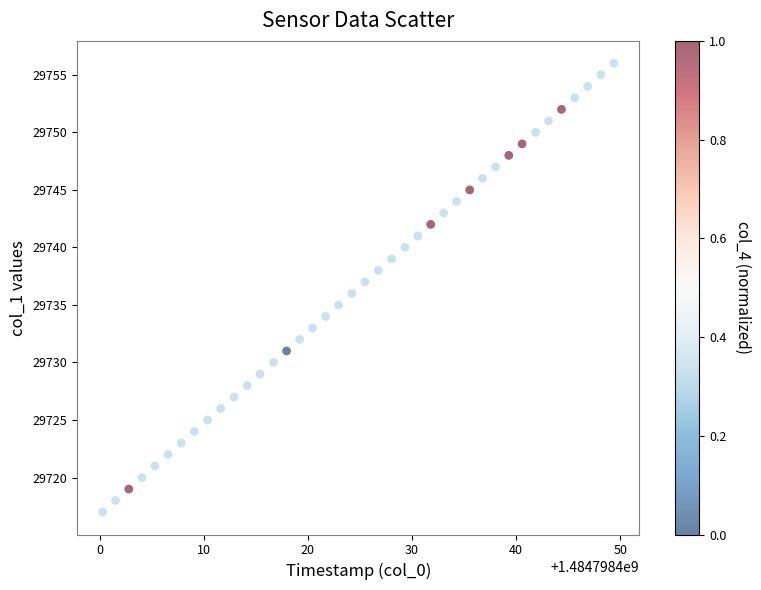

What is the range of Y values (max minus min)?

39